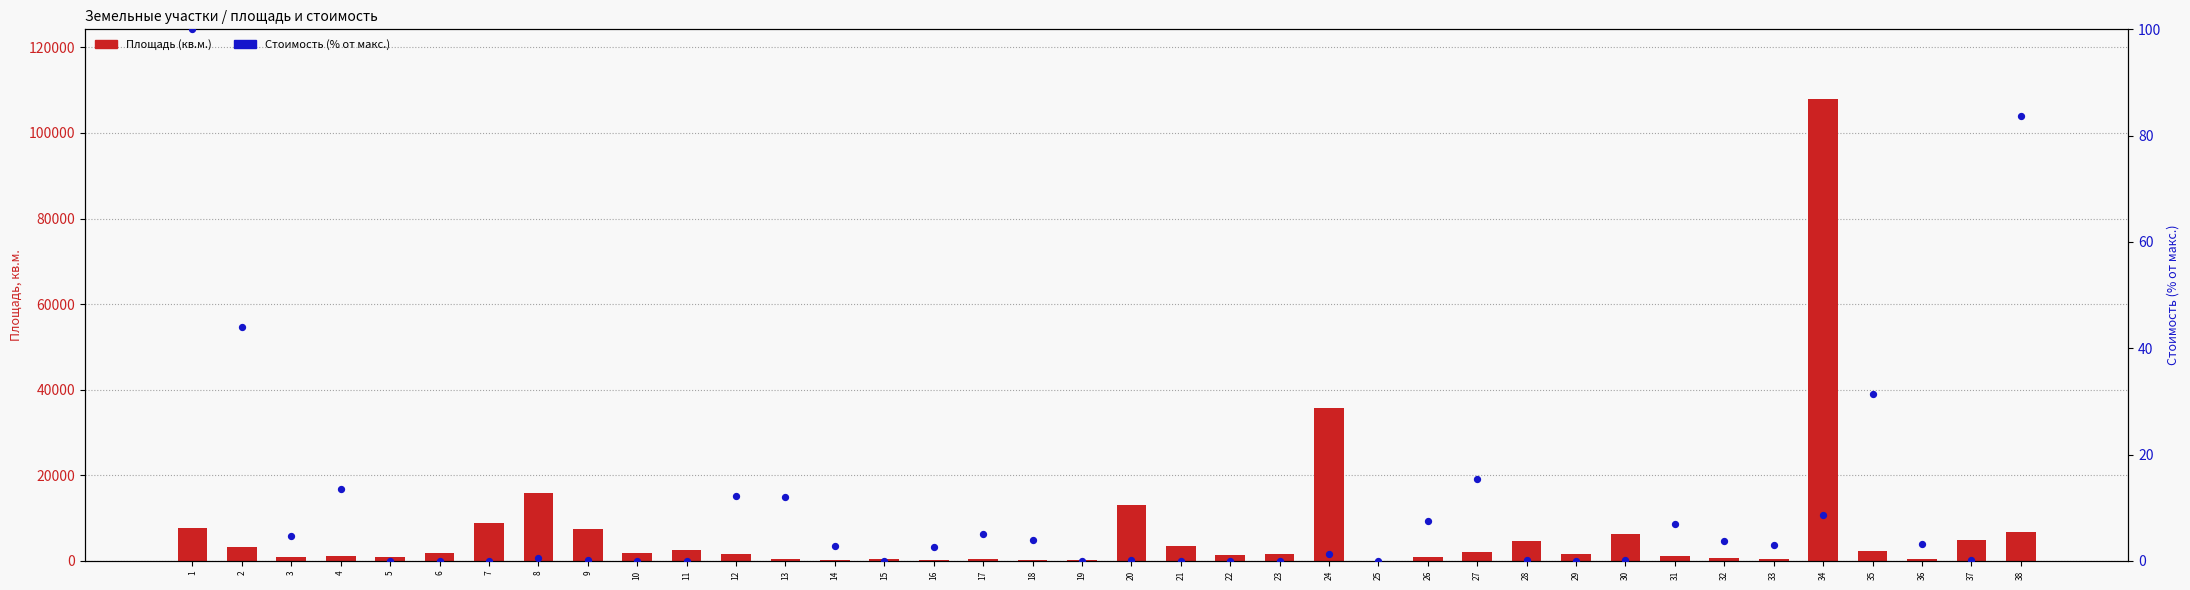

Which series contains the lowest Y value?

Стоимость (% от макс.)